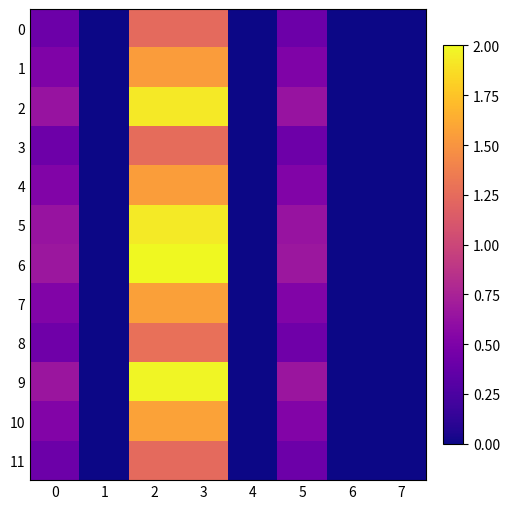

At which category is the sum across all series the highest?

3